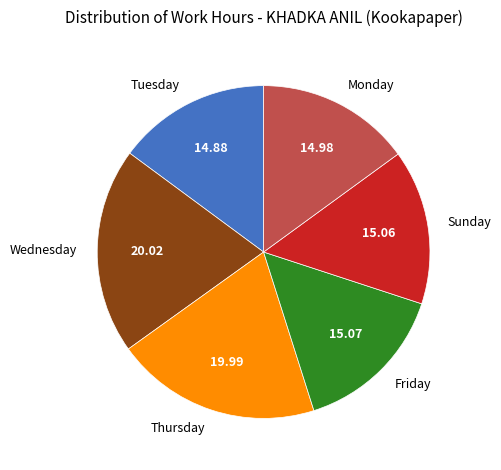

Approximately how many times larger is the value at Thursday compared to Sunday?

1.3